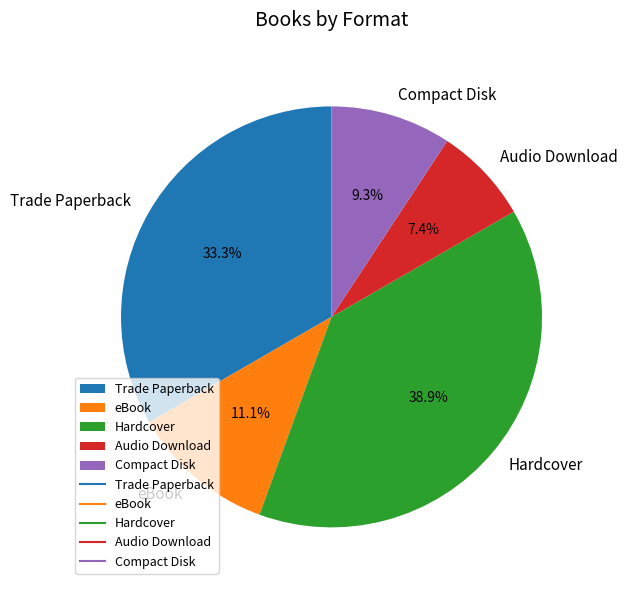

Is it true that Audio Download is 16% of the pie?

False